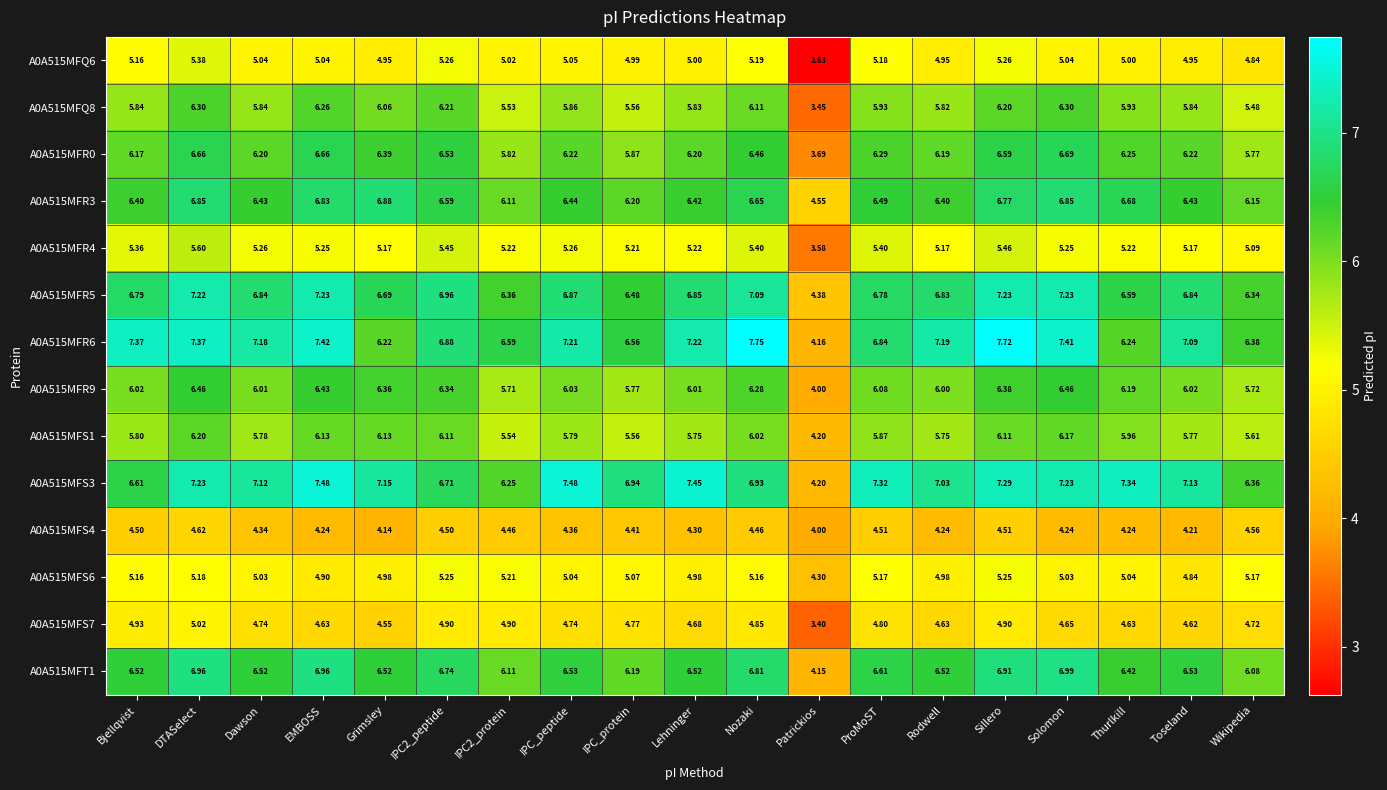

At which label does A0A515MFR4 reach its peak?

DTASelect